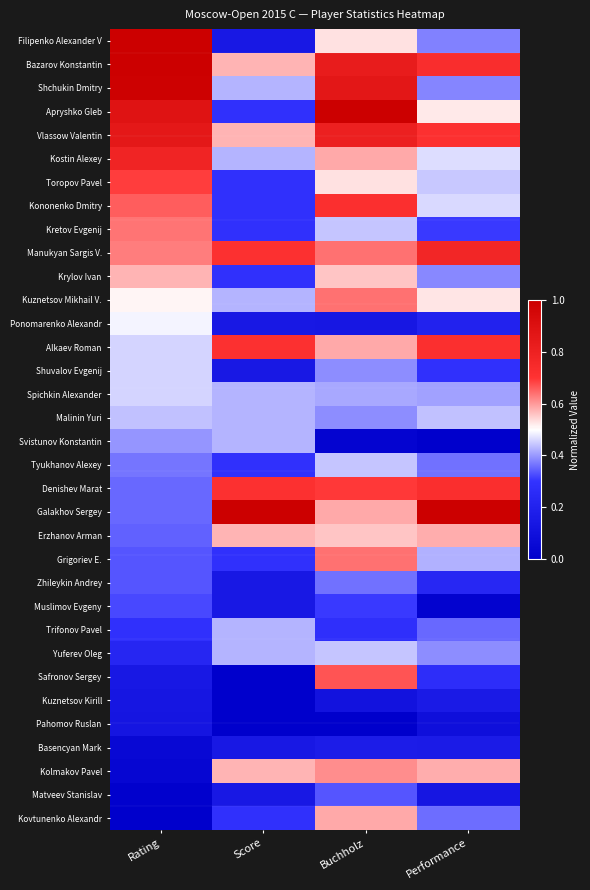

List the series in order of their peak value, lowest first.

Pahomov Ruslan, Kuznetsov Kirill, Basencyan Mark, Muslimov Evgeny, Matveev Stanislav, Zhileykin Andrey, Svistunov Konstantin, Trifonov Pavel, Malinin Yuri, Tyukhanov Alexey, Yuferev Oleg, Shuvalov Evgenij, Spichkin Alexander, Ponomarenko Alexandr, Krylov Ivan, Erzhanov Arman, Kovtunenko Alexandr, Kolmakov Pavel, Kretov Evgenij, Kuznetsov Mikhail V., Grigoriev E., Safronov Sergey, Toropov Pavel, Alkaev Roman, Kononenko Dmitry, Denishev Marat, Manukyan Sargis V., Kostin Alexey, Vlassow Valentin, Shchukin Dmitry, Filipenko Alexander V, Bazarov Konstantin, Apryshko Gleb, Galakhov Sergey